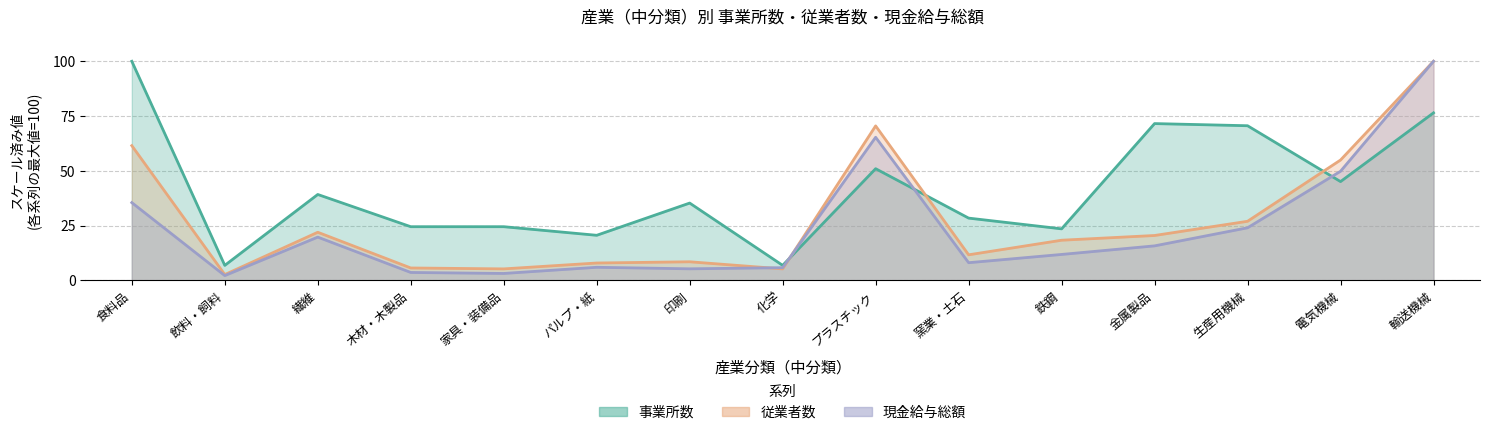

Reading left to right, transcribe all the data shown in this chart.

事業所数: 100.0	6.9	39.2	24.5	24.5	20.6	35.3	6.9	51.0	28.4	23.5	71.6	70.6	45.1	76.5
従業者数: 61.5	2.7	22.0	5.7	5.3	7.9	8.5	5.3	70.5	11.7	18.3	20.5	27.0	54.9	100.0
現金給与総額: 35.5	2.2	19.8	3.6	3.2	6.0	5.3	5.8	65.3	8.1	11.8	15.8	24.0	49.8	100.0